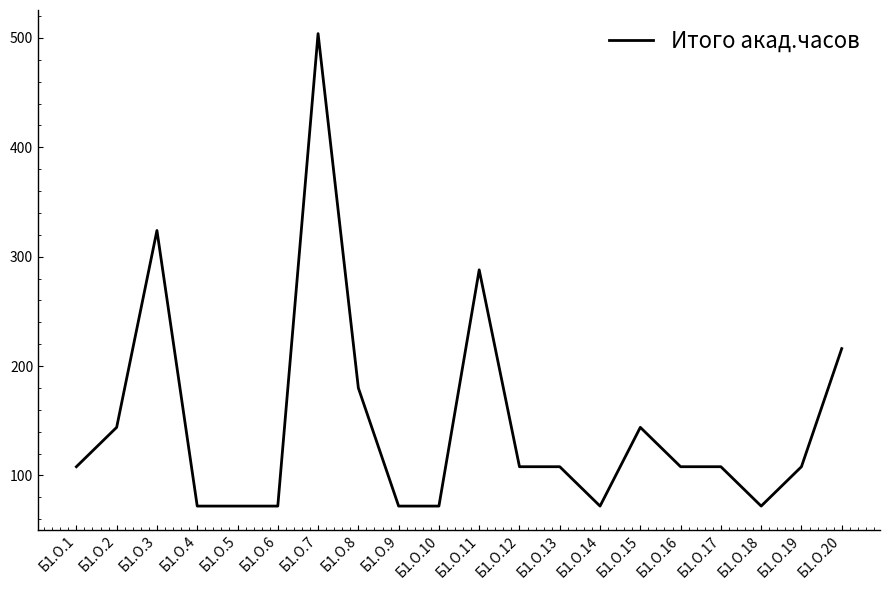

Reading left to right, extract all data points from this chart.

108	144	324	72	72	72	504	180	72	72	288	108	108	72	144	108	108	72	108	216